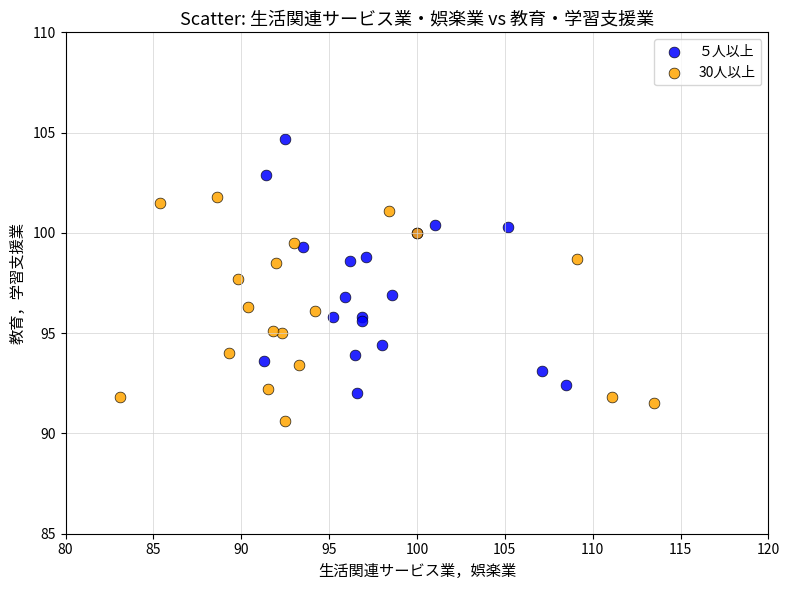

Which series reaches the maximum Y coordinate?

５人以上